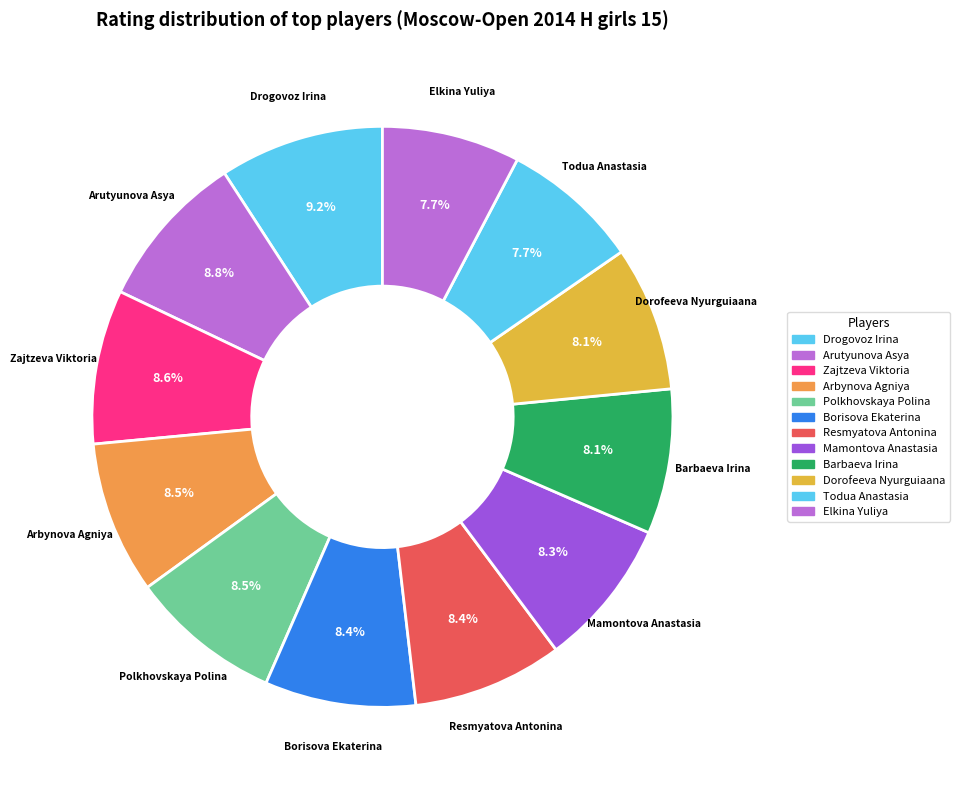

How many slices are in this pie chart?

12